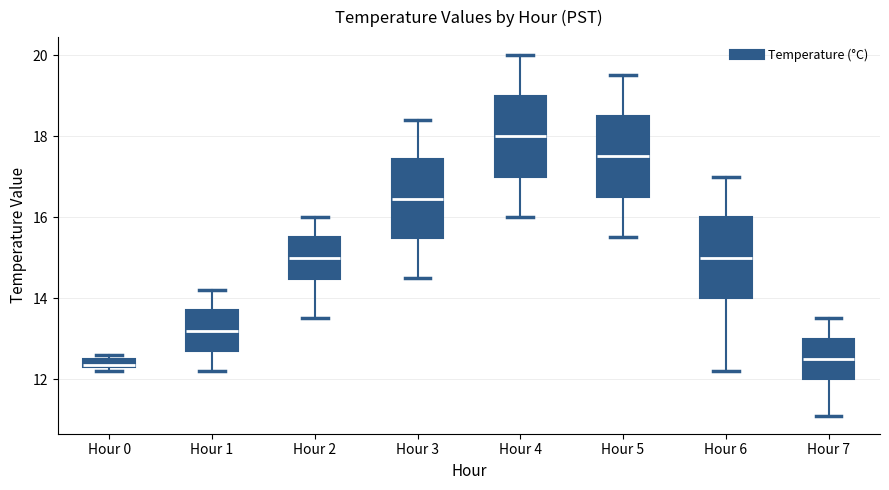

Where does the median line of the box for Hour 2 sit on the y-axis? The values are not printed on the chart, so give them approximately, as read against the axis.

15.0